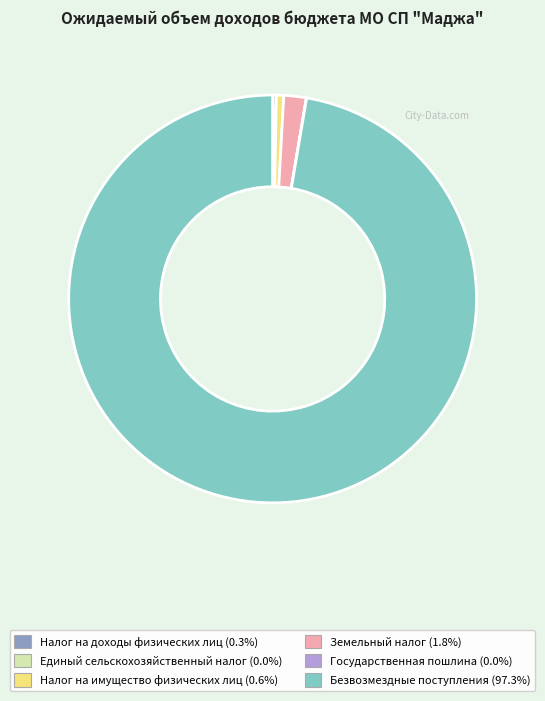

Is Безвозмездные поступления the majority of the pie?

Yes